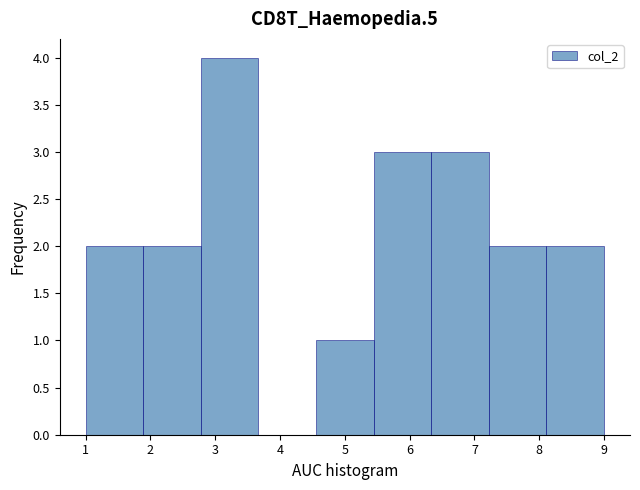

What is the height of the bar covering 5.4 to 6.3 on the x-axis? Neither the bar edges nor the heights are printed on the chart, so give them approximately, as read against the axes.

3